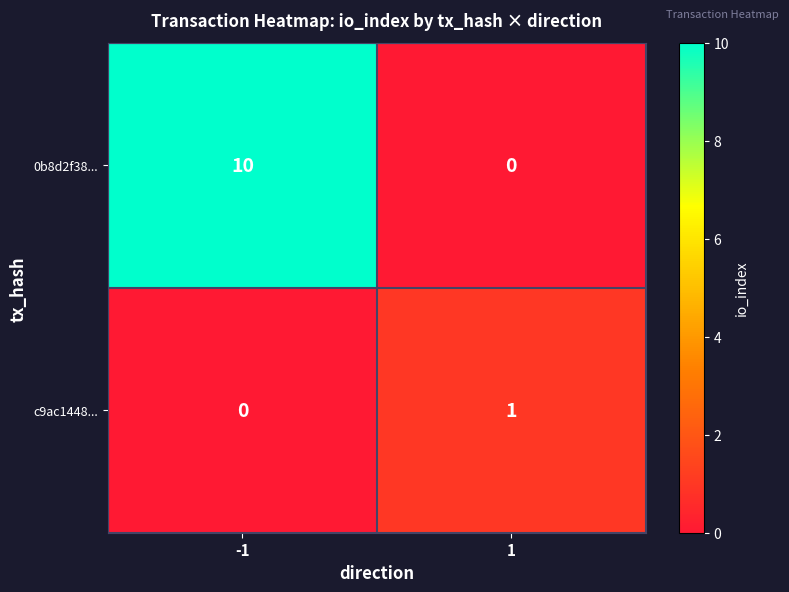

What is the average value of the 0b8d2f38... series?

5